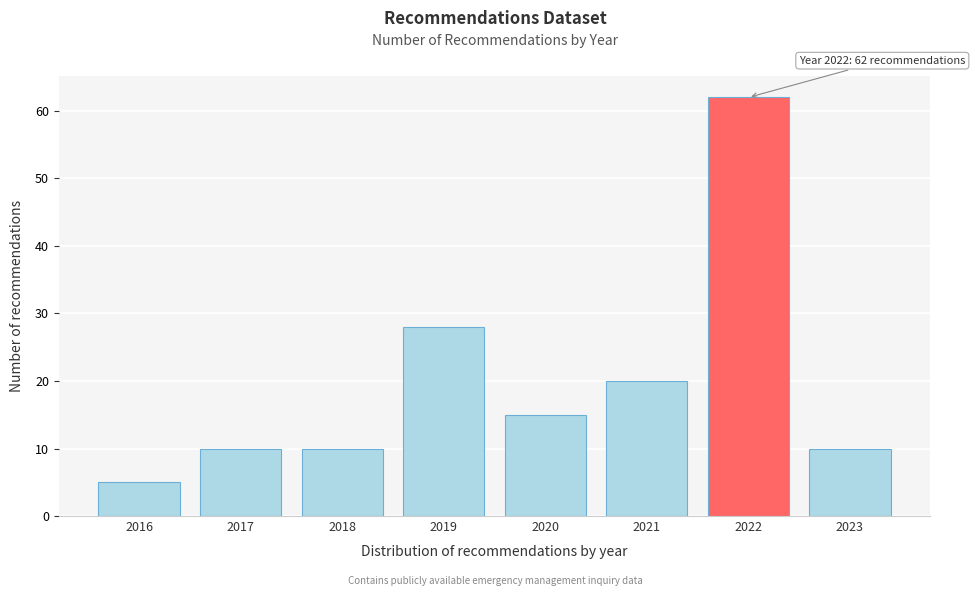

Reading left to right, transcribe all the data shown in this chart.

2016=5	2017=10	2018=10	2019=28	2020=15	2021=20	2022=62	2023=10